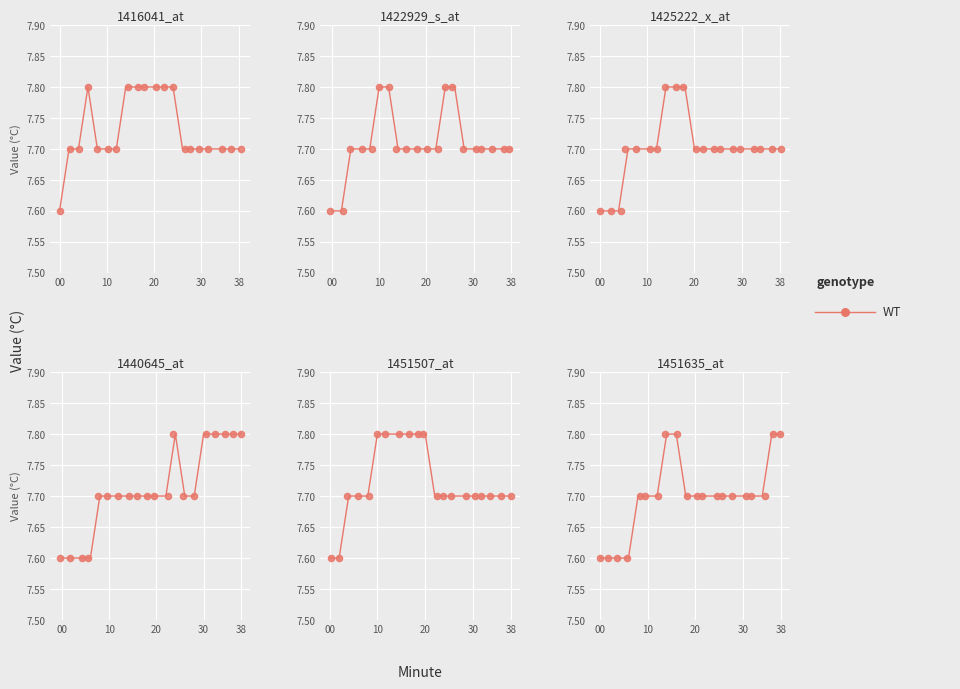

Between 30 and 12, which is larger?

12